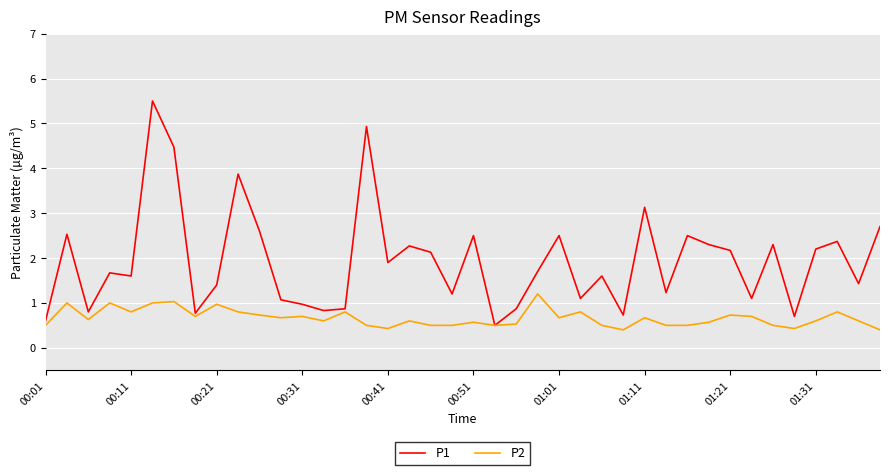

Rank the series by their average value, from highest to lowest.

P1, P2